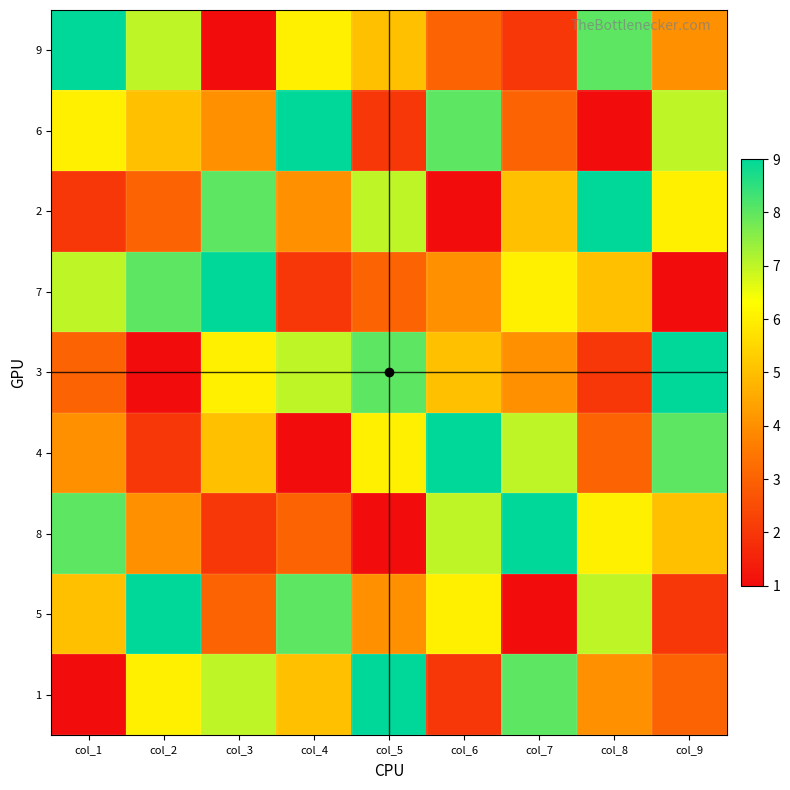

Which series has the largest total across all categories?

9